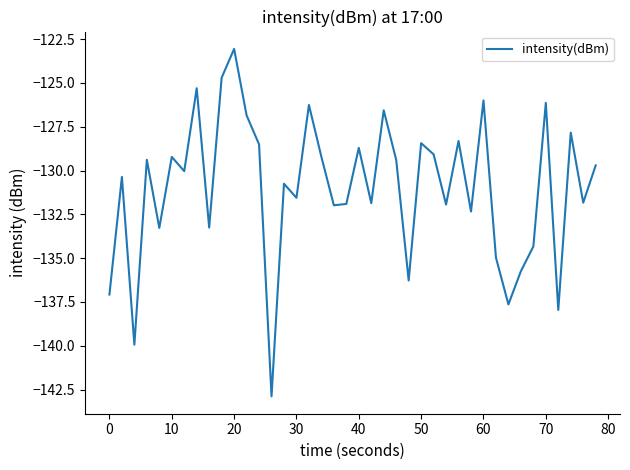

What is the difference between the maximum and minimum values?

19.8